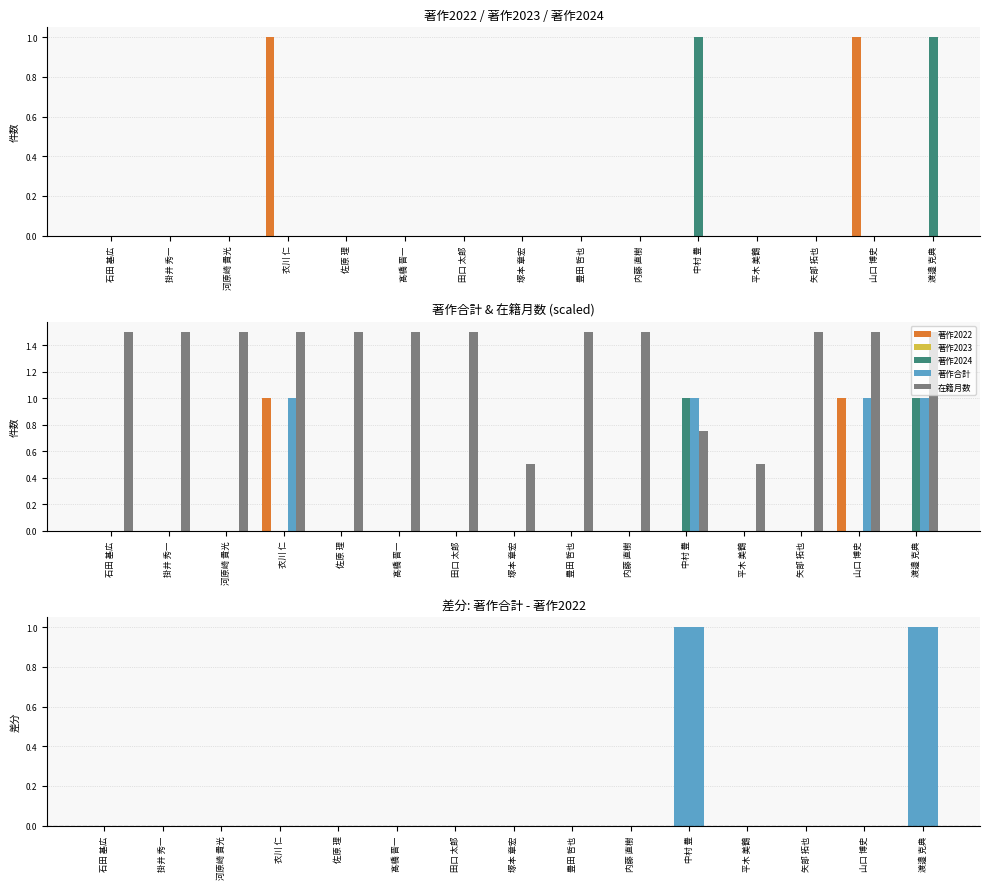

What is the label of the 8th bar from the left?

塚本 章宏